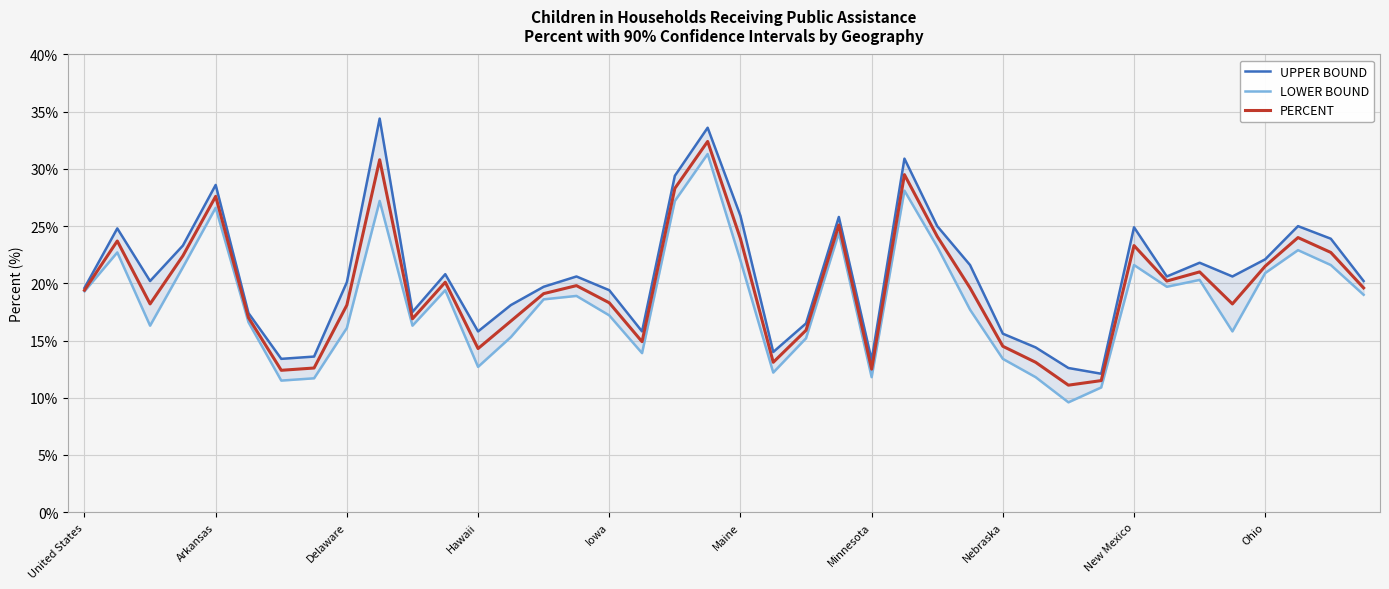

What is the minimum value shown in the chart?

9.6